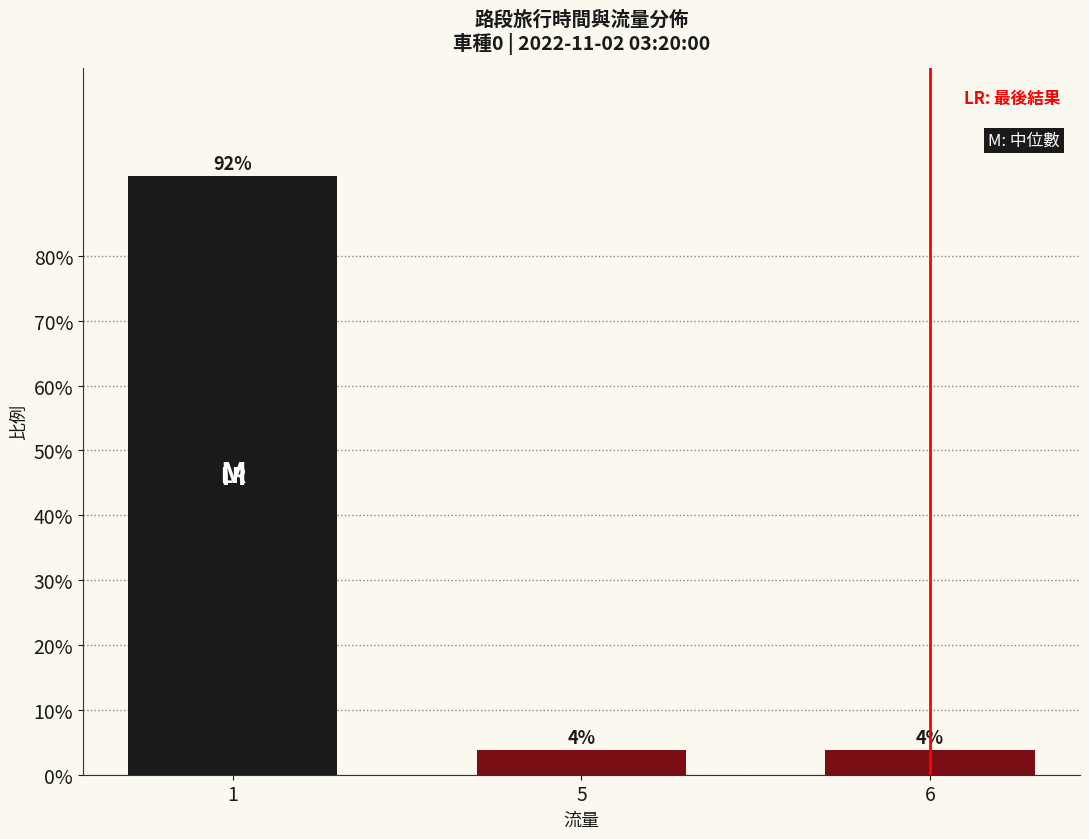

What is the maximum value shown in the chart?

0.9